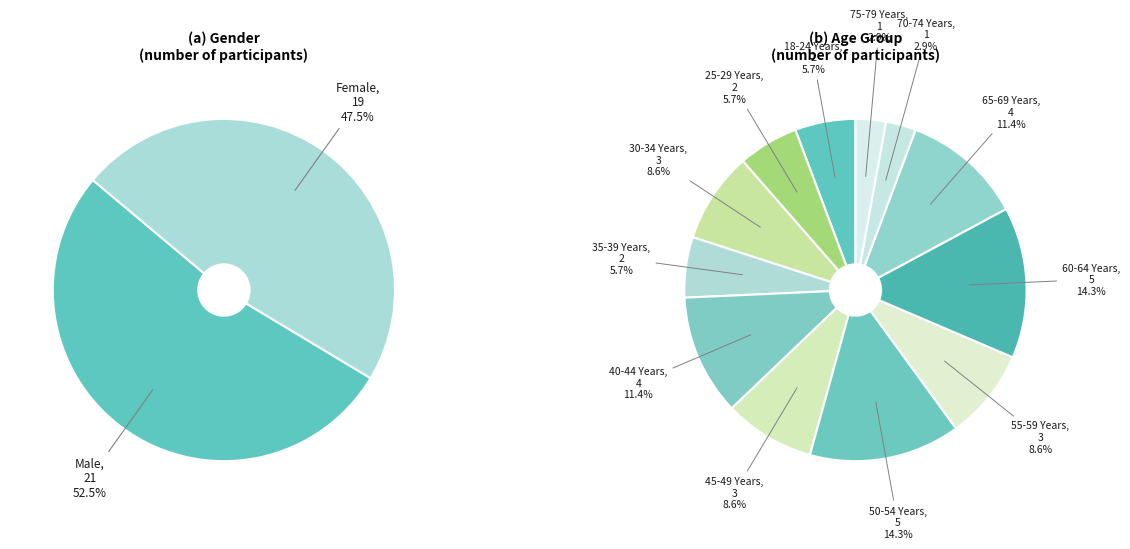

What is the ratio of the value at 25-29 Years to the value at 30-34 Years?

0.7